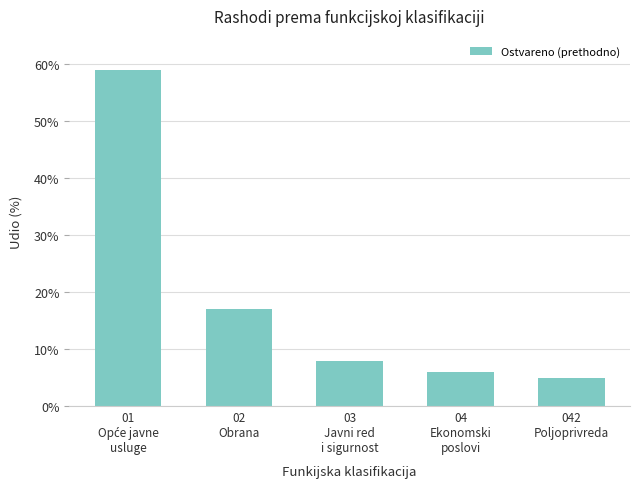

What is the value of the 4th bar from the left?

6